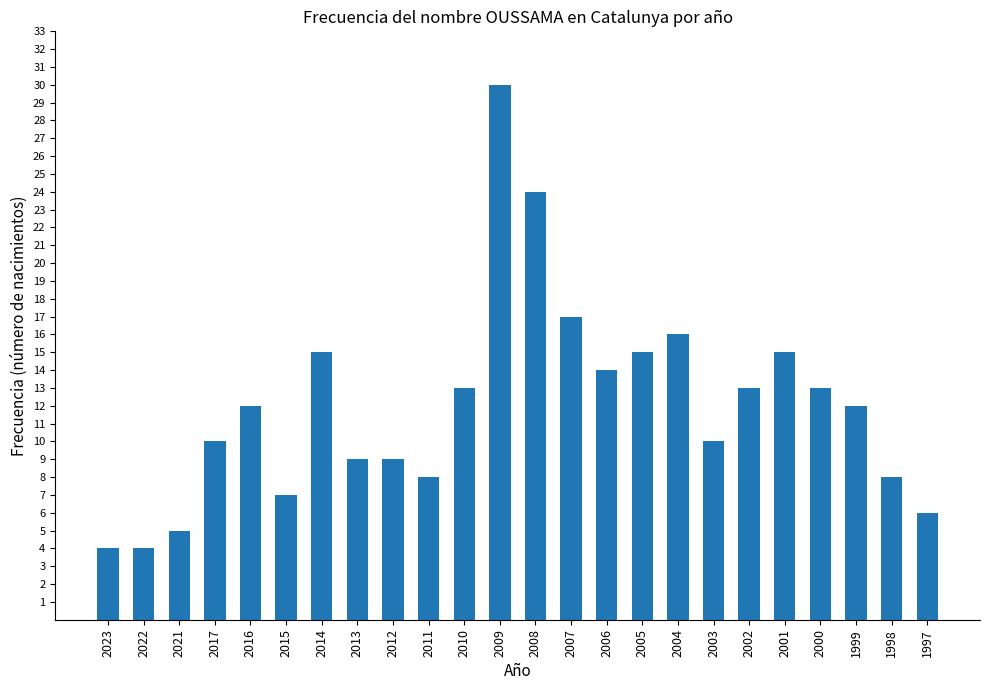

What value does the data have at 1998?

8